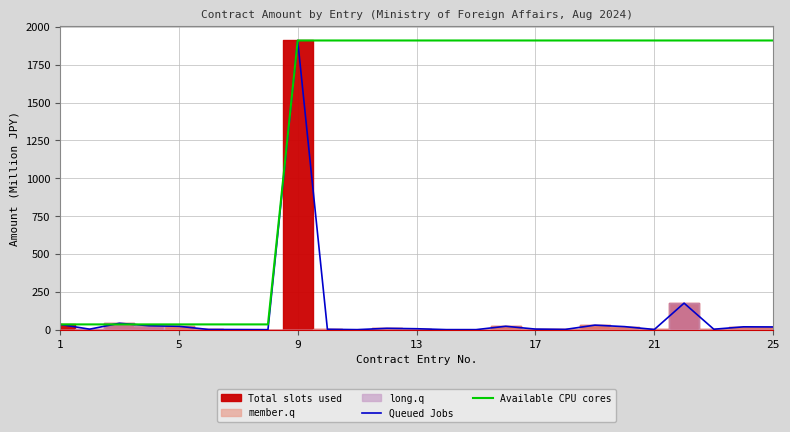

True or false: Available CPU cores has more than 0 interior local peaks.

False